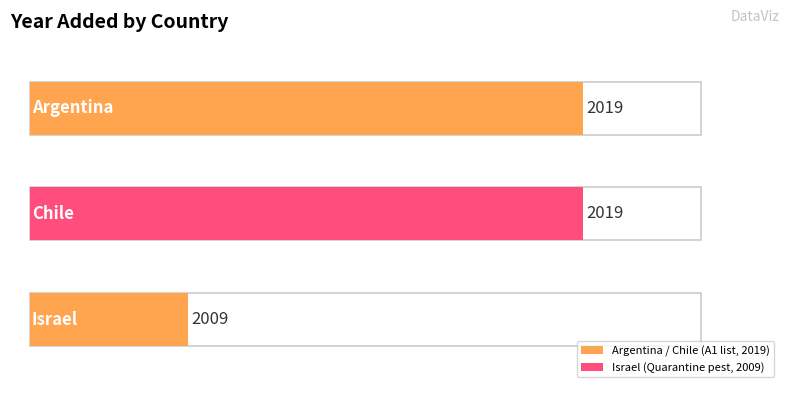

True or false: the data shows 407 at Argentina.

False